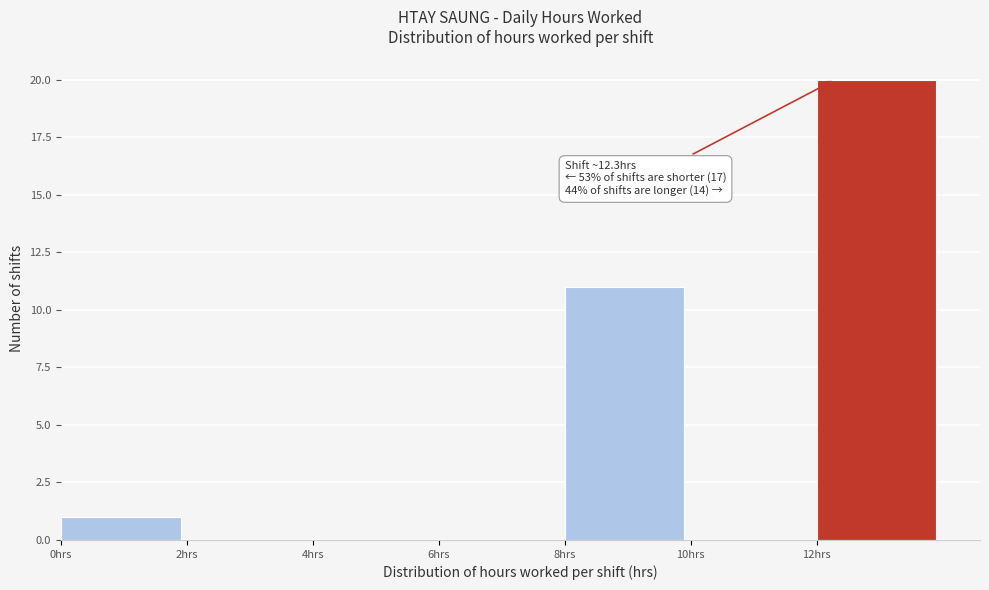

Over which range of the x-axis is the bar tallest?

12 to 14